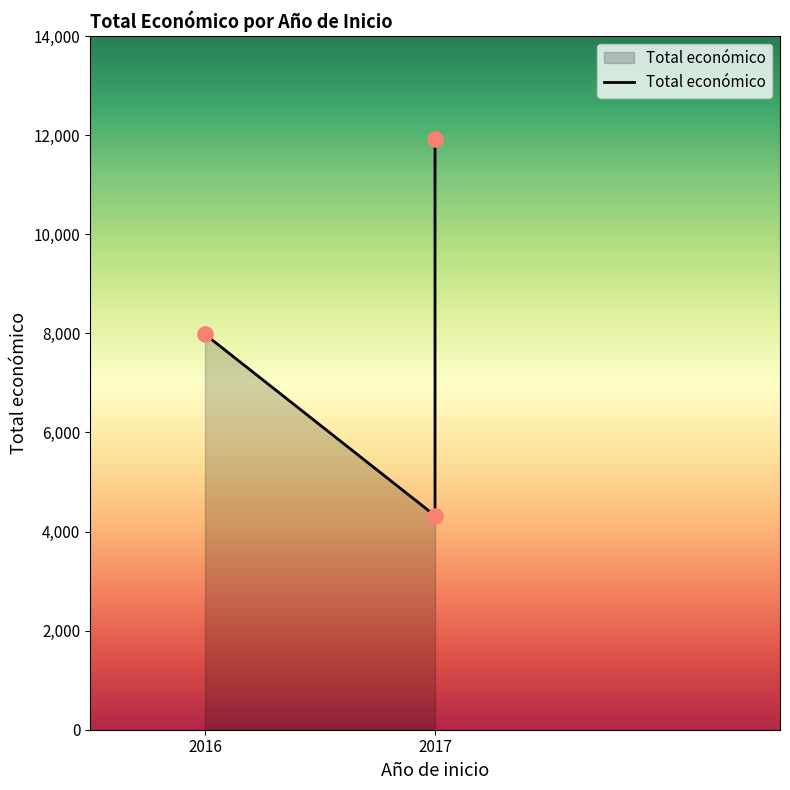

What is the change in value from 2016 to 2017?

-3660